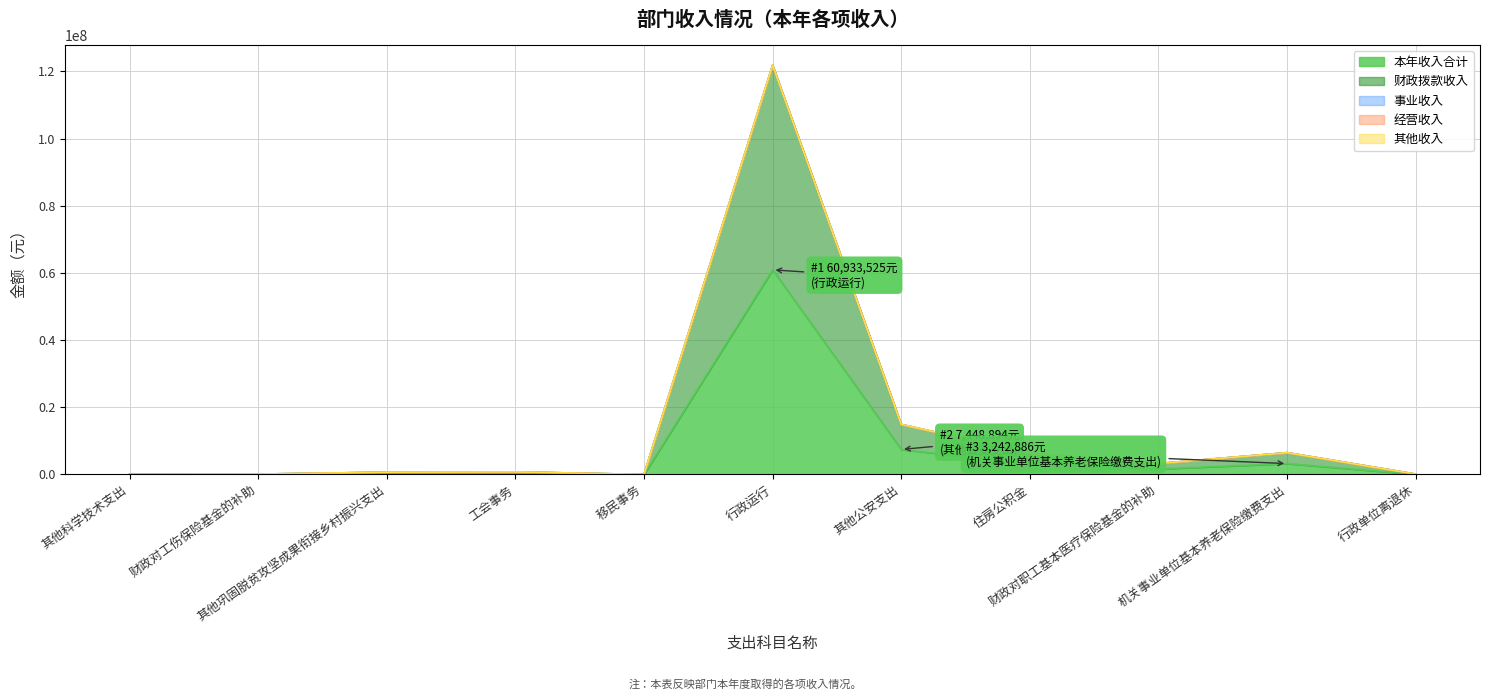

At which category is the sum across all series the highest?

行政运行